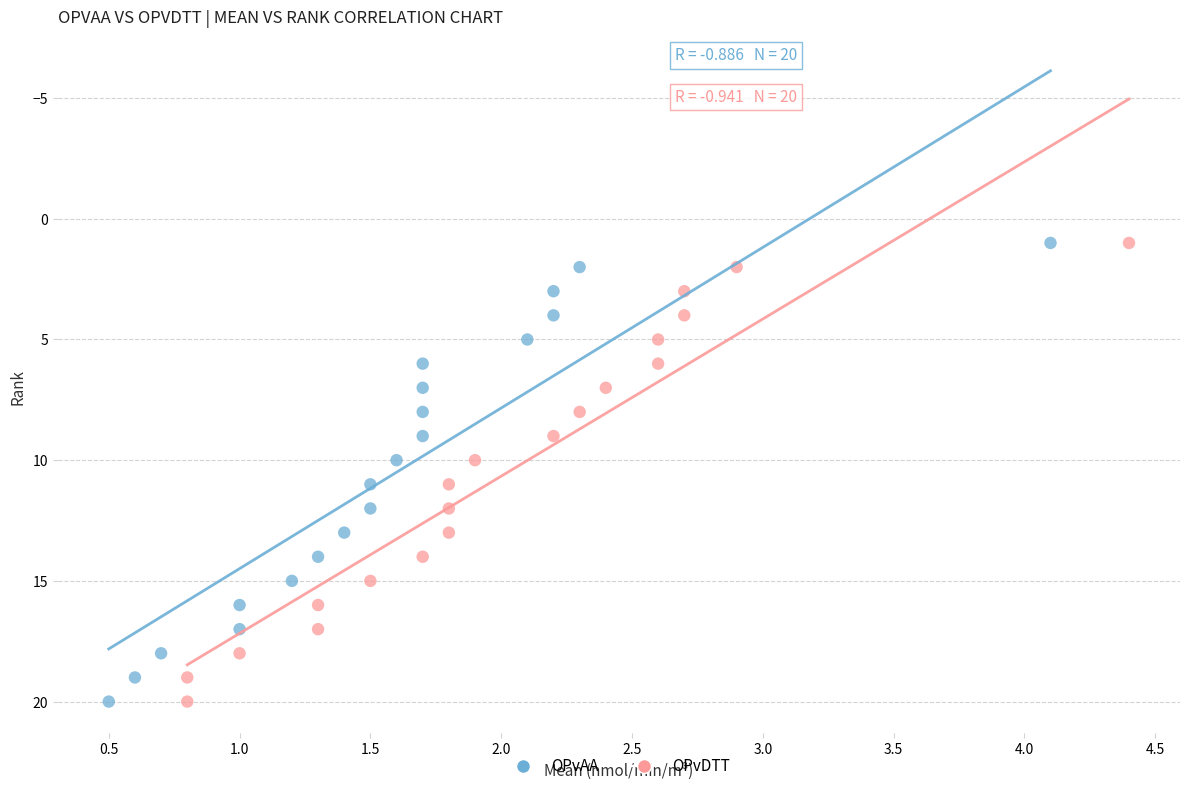

What are all the series names shown in the legend?

OPvAA, OPvDTT